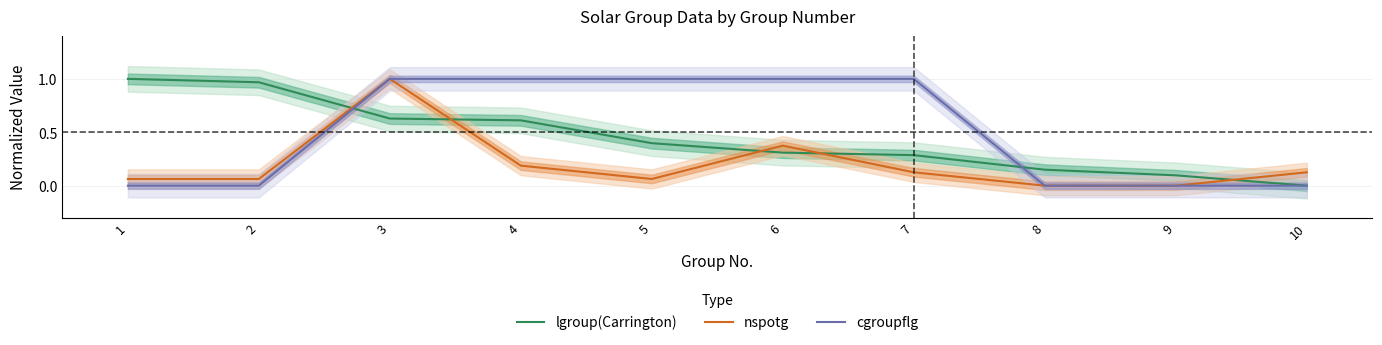

What is the value of the nspotg point at the 5th from the left?

0.1